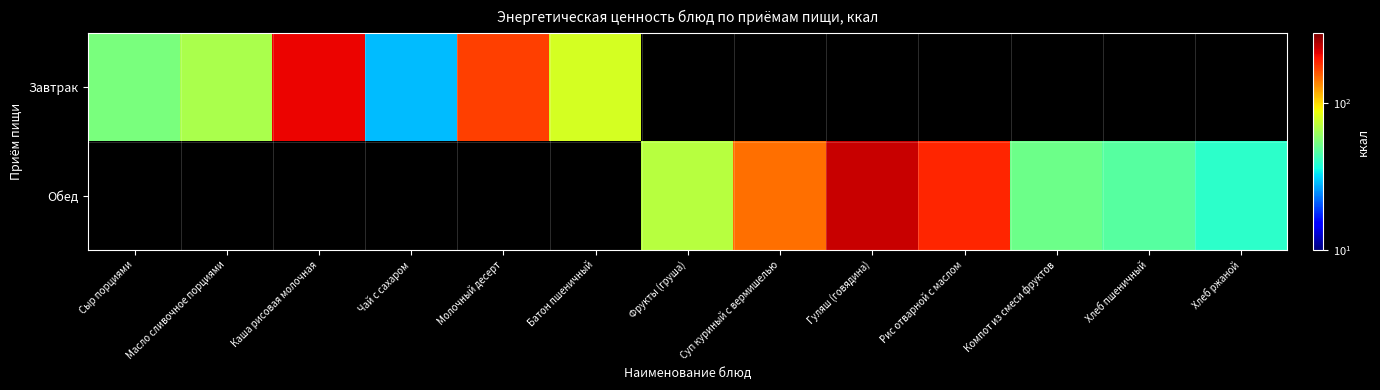

What is the maximum value shown in the chart?

241.0